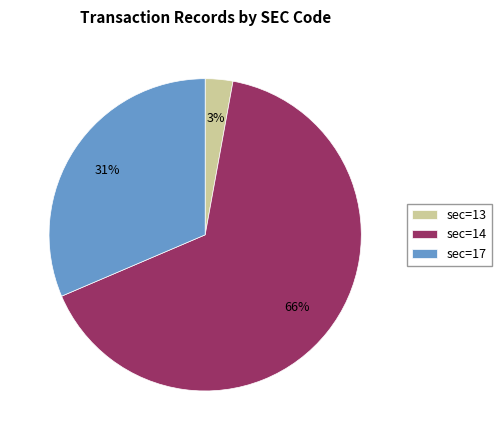

Is it true that sec=17 is 31% of the pie?

True